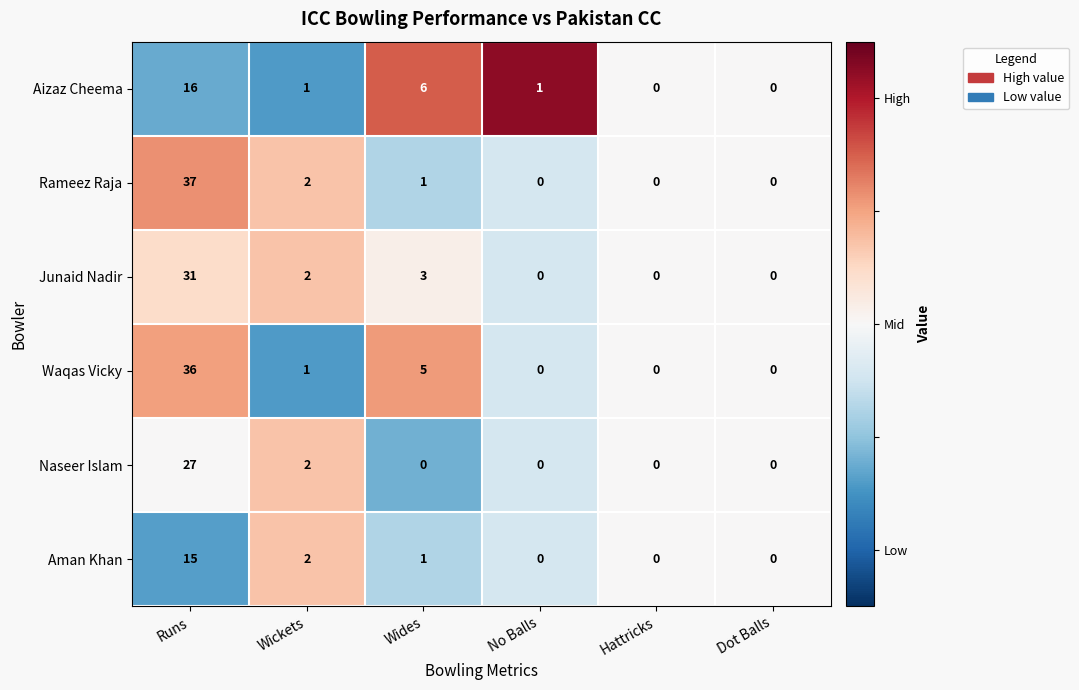

Which series changed the most between Runs and Wides?

Rameez Raja